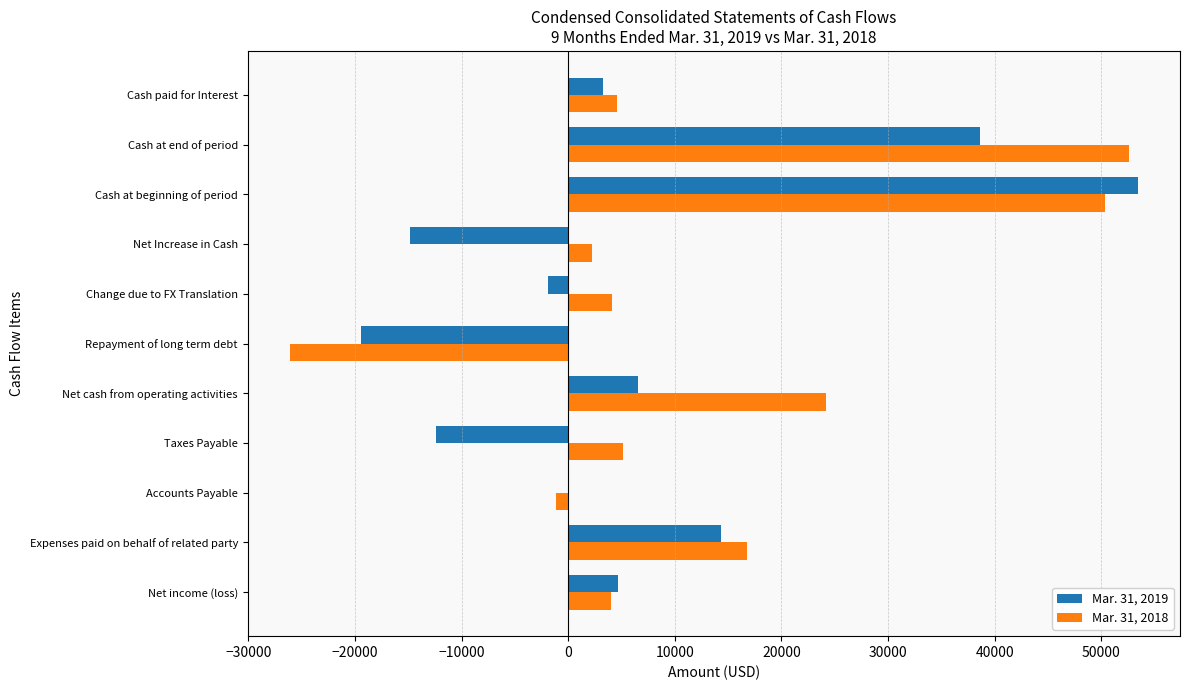

Which series has the largest total across all categories?

Mar. 31, 2018